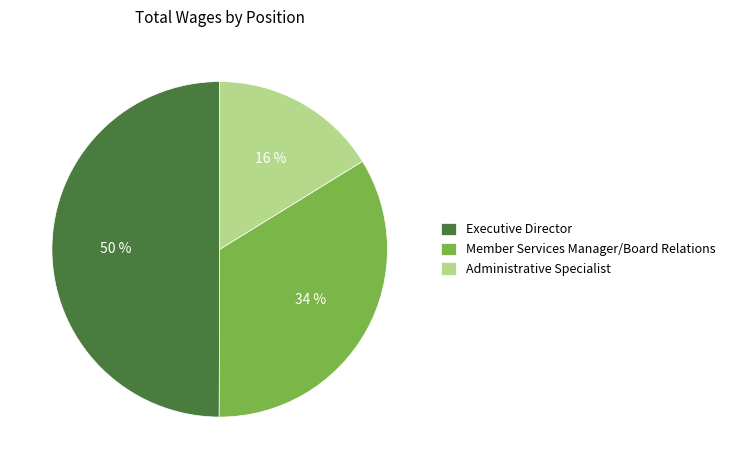

Does Administrative Specialist account for over 50% of the chart?

No